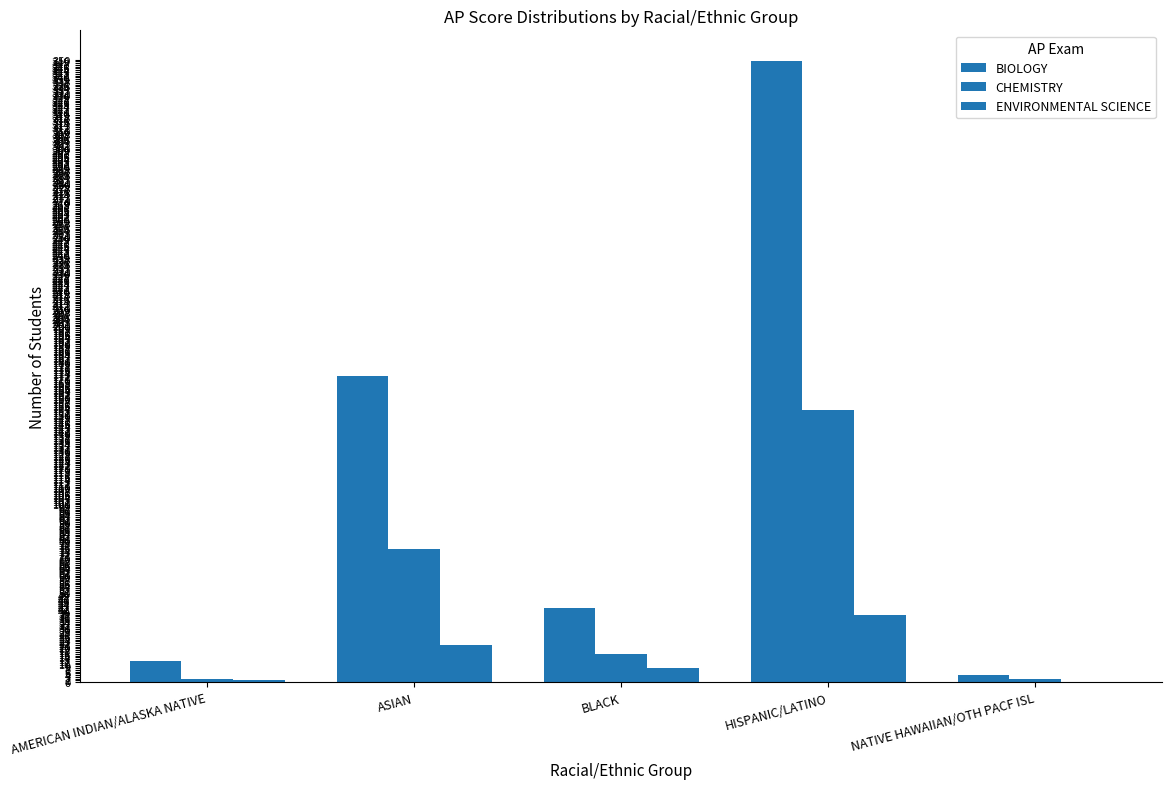

At which category is the sum across all series the highest?

HISPANIC/LATINO